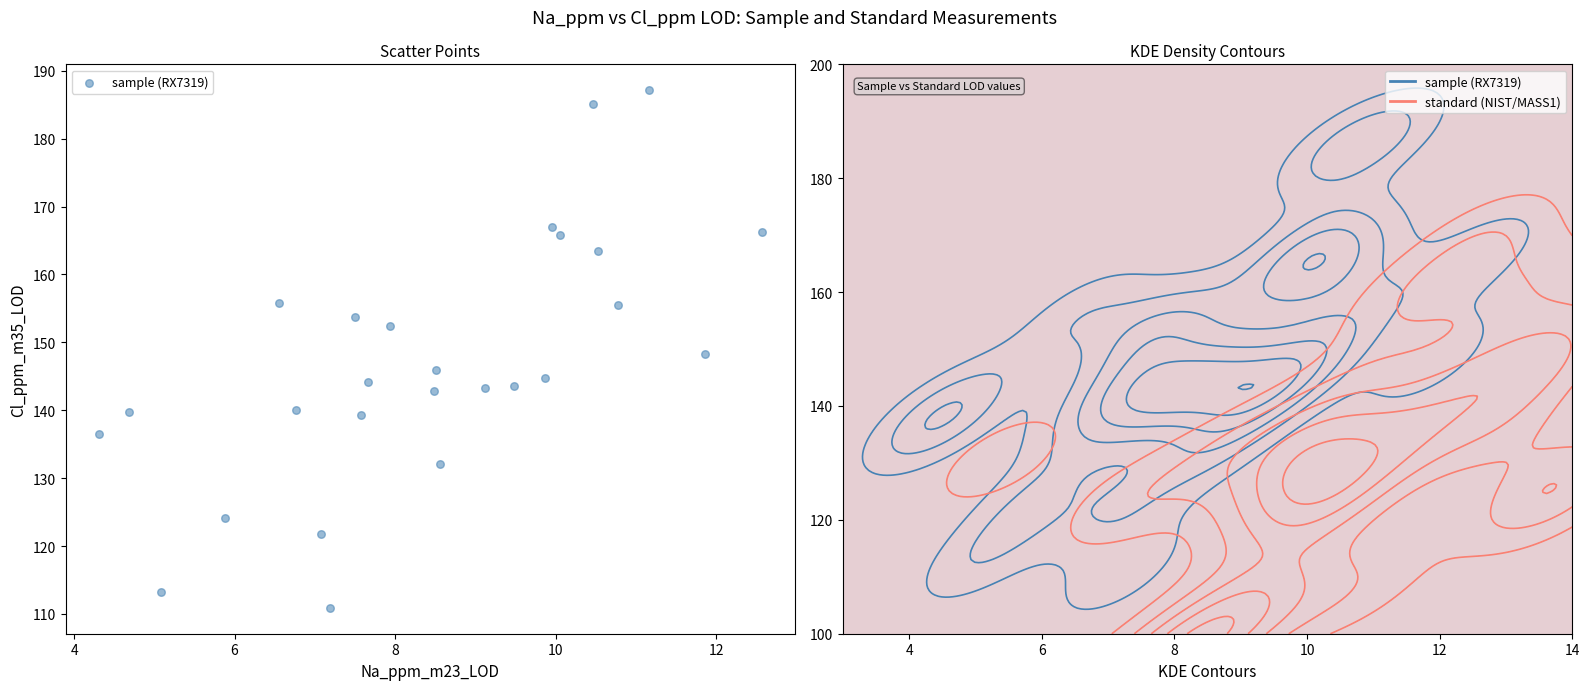

What is the range of Y values (max minus min)?

76.2